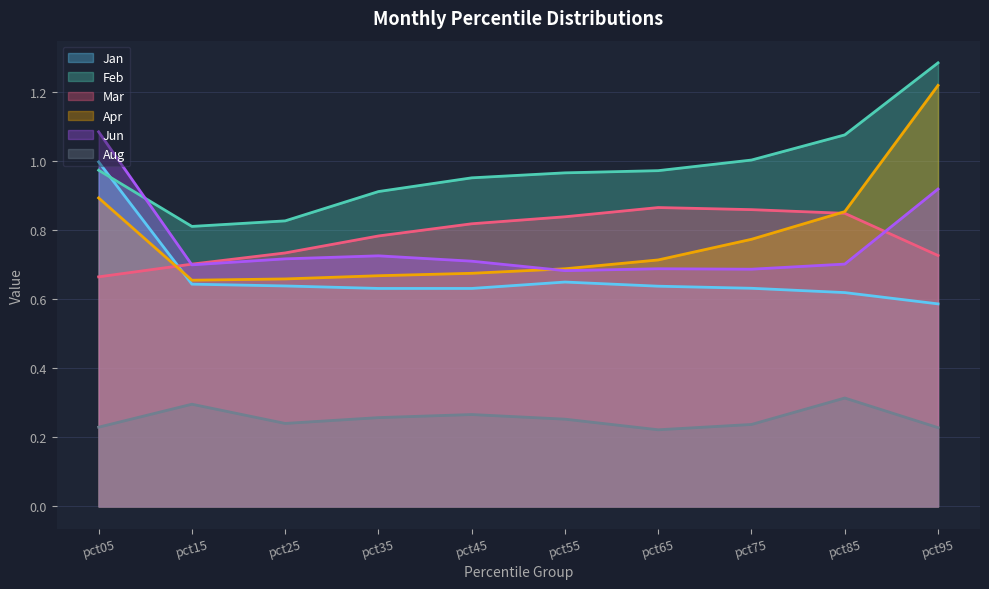

Reading right to left, list all the values displayed in this chart.

Jan: pct95=0.6	pct85=0.6	pct75=0.6	pct65=0.6	pct55=0.6	pct45=0.6	pct35=0.6	pct25=0.6	pct15=0.6	pct05=1.0
Feb: pct95=1.3	pct85=1.1	pct75=1.0	pct65=1.0	pct55=1.0	pct45=1.0	pct35=0.9	pct25=0.8	pct15=0.8	pct05=1.0
Mar: pct95=0.7	pct85=0.8	pct75=0.9	pct65=0.9	pct55=0.8	pct45=0.8	pct35=0.8	pct25=0.7	pct15=0.7	pct05=0.7
Apr: pct95=1.2	pct85=0.9	pct75=0.8	pct65=0.7	pct55=0.7	pct45=0.7	pct35=0.7	pct25=0.7	pct15=0.7	pct05=0.9
Jun: pct95=0.9	pct85=0.7	pct75=0.7	pct65=0.7	pct55=0.7	pct45=0.7	pct35=0.7	pct25=0.7	pct15=0.7	pct05=1.1
Aug: pct95=0.2	pct85=0.3	pct75=0.2	pct65=0.2	pct55=0.3	pct45=0.3	pct35=0.3	pct25=0.2	pct15=0.3	pct05=0.2